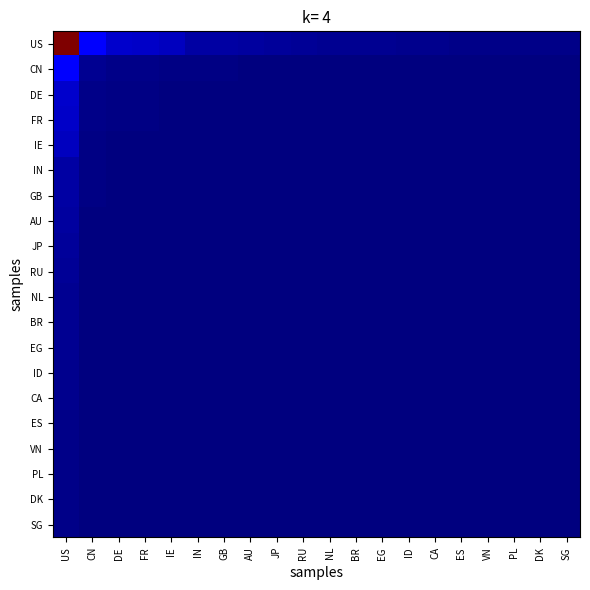

At which category does the chart reach its minimum across all series?

SG